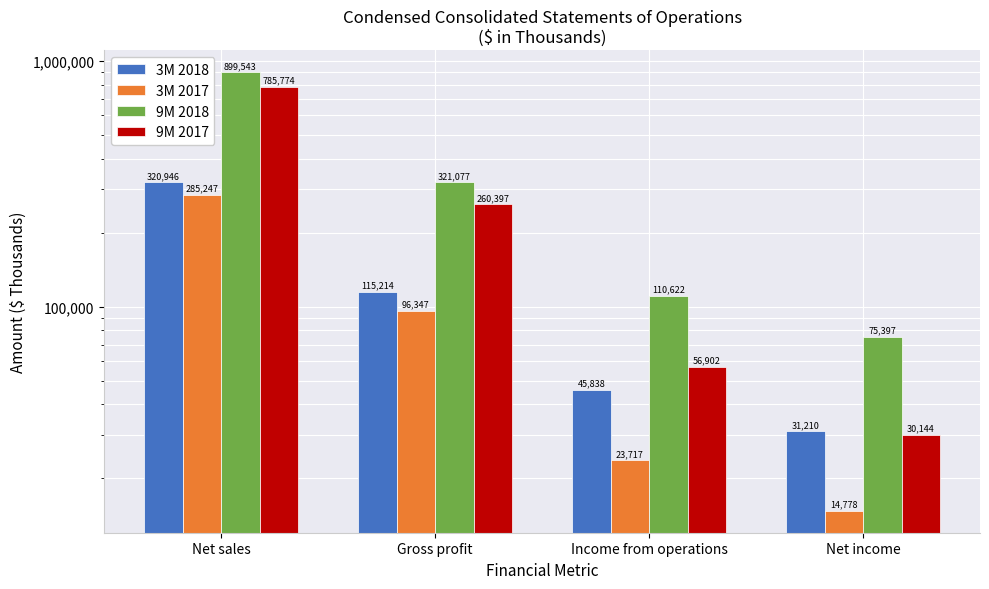

Does the chart contain stacked bars?

No